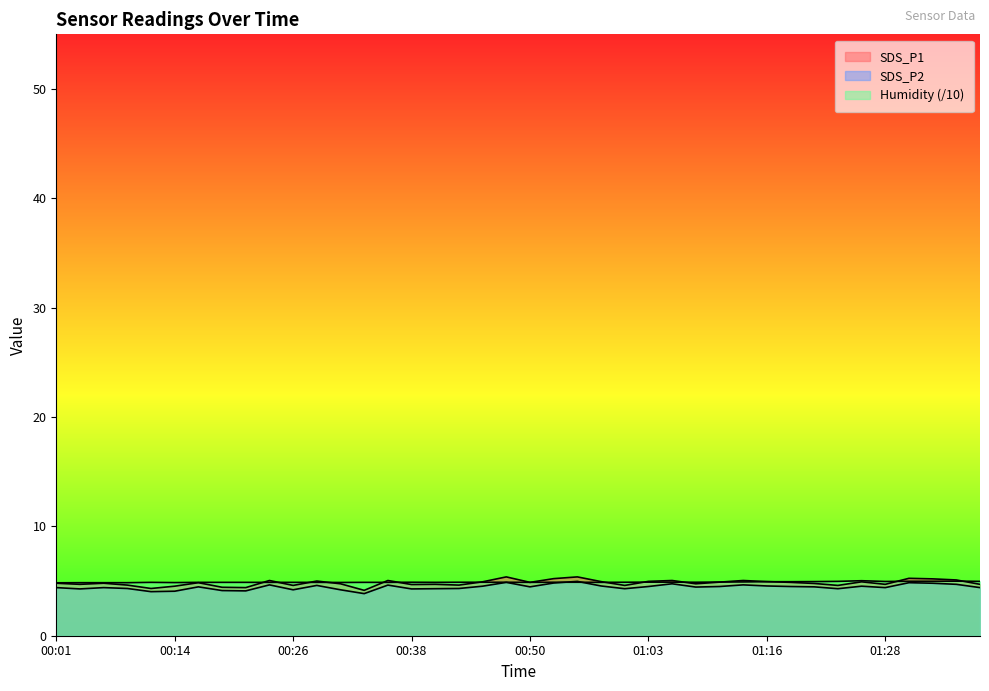

The SDS_P2 series shows 2.1 at 00:19. True or false?

False